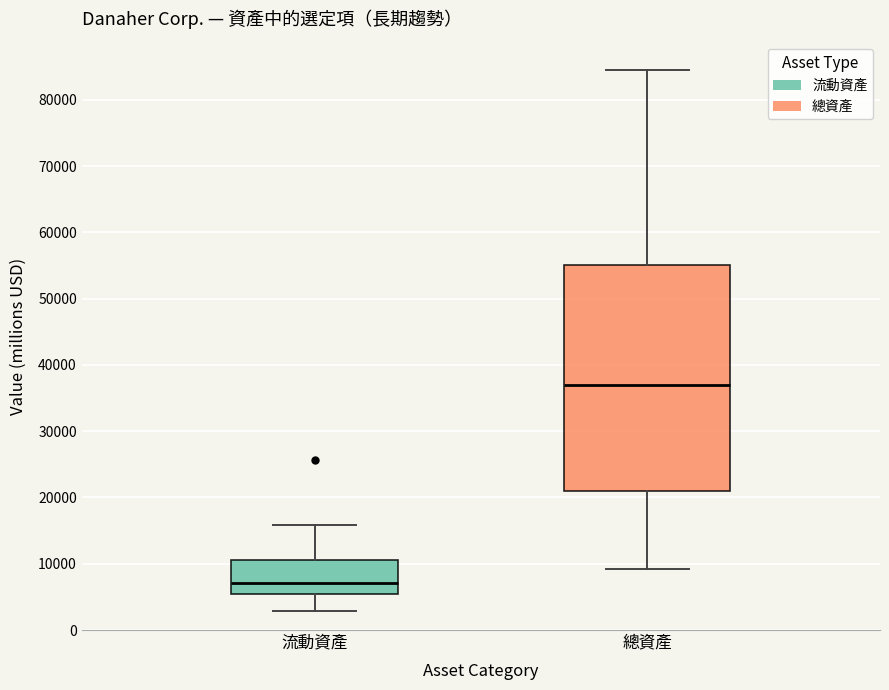

Reading left to right, transcribe this box plot: for each box, give where its median line is, the range the box spans, and where its two whiskers end, as read against the y-axis. The values are not printed on the chart, so give them approximately, as read against the axis.

流動資產: median 7000, box 5000 to 11000, whiskers 3000 to 16000
總資產: median 37000, box 21000 to 55000, whiskers 9000 to 84000